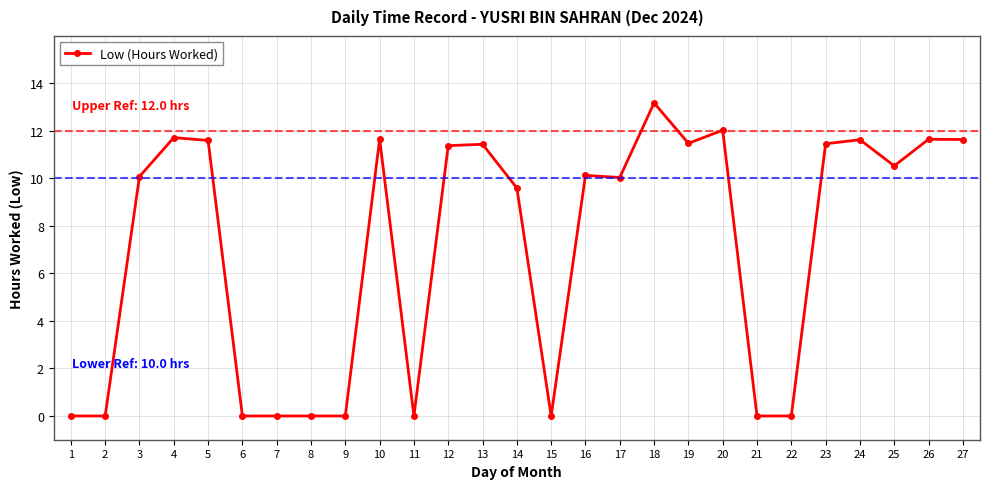

At which label is the value closest to 6?

14